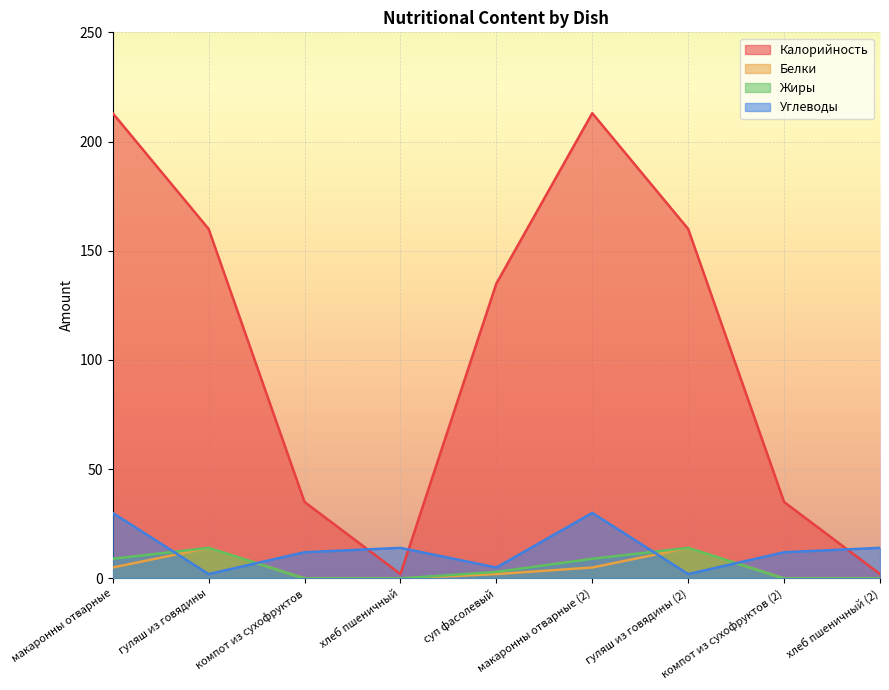

At which category does Калорийность reach its first local valley?

хлеб пшеничный